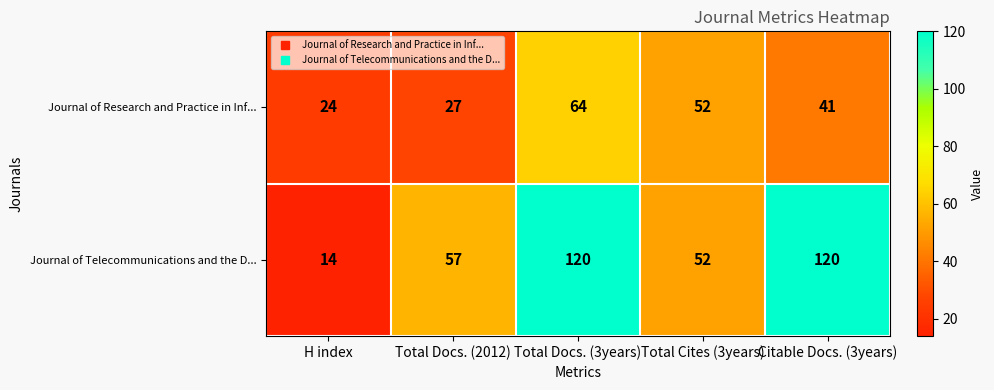

What is the total value across all series at Total Cites (3years)?

104